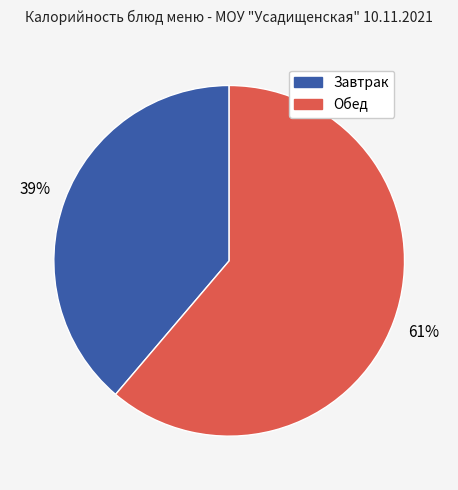

To the nearest percent, what is the difference between the largest and smallest slice percentages?

22%